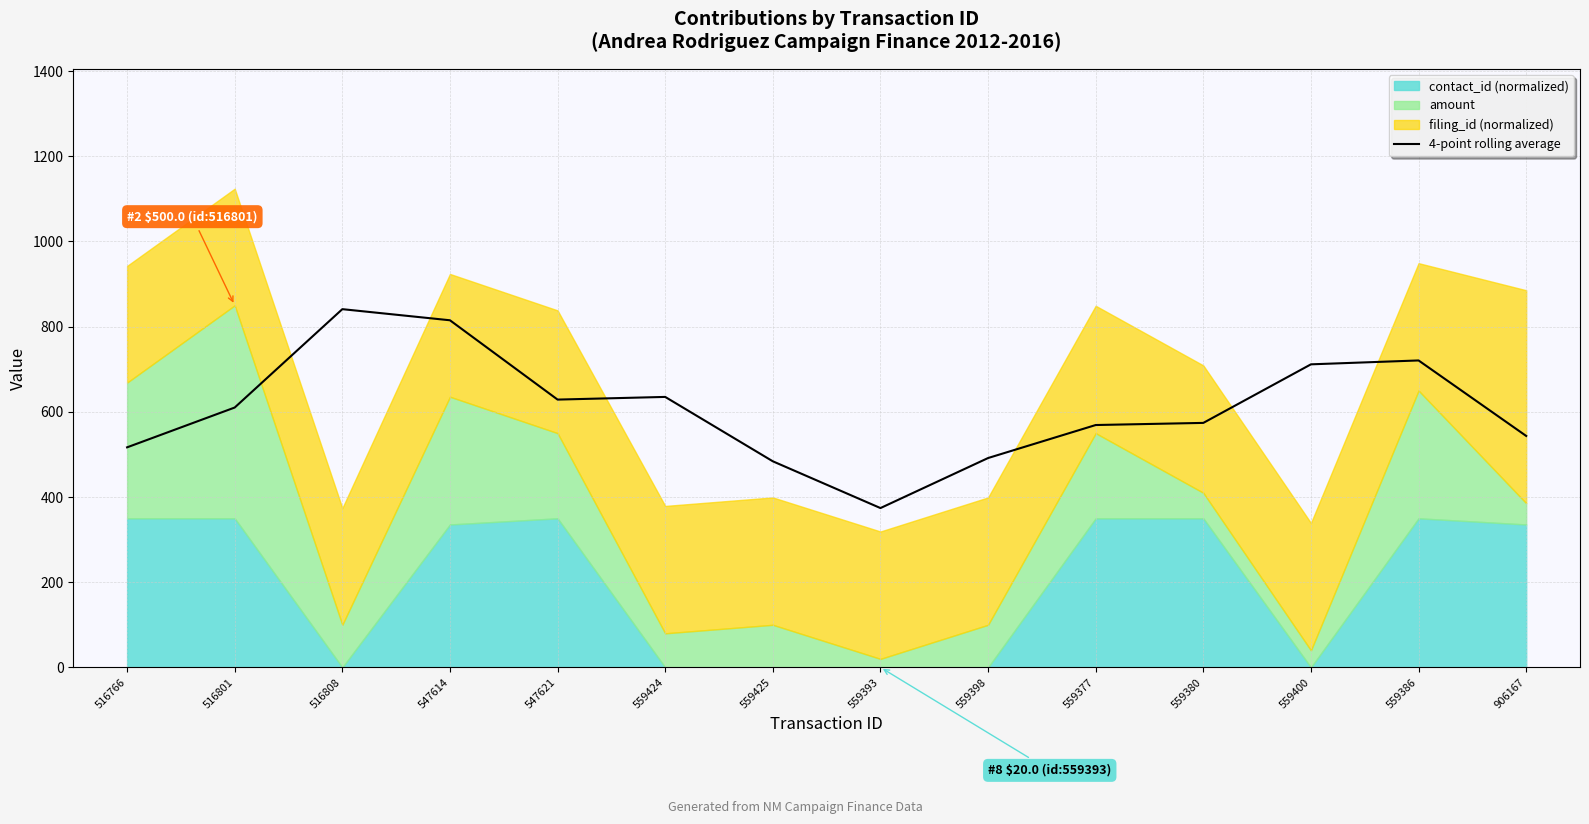

The chart shows a value of 628.7 at 547621. True or false?

True